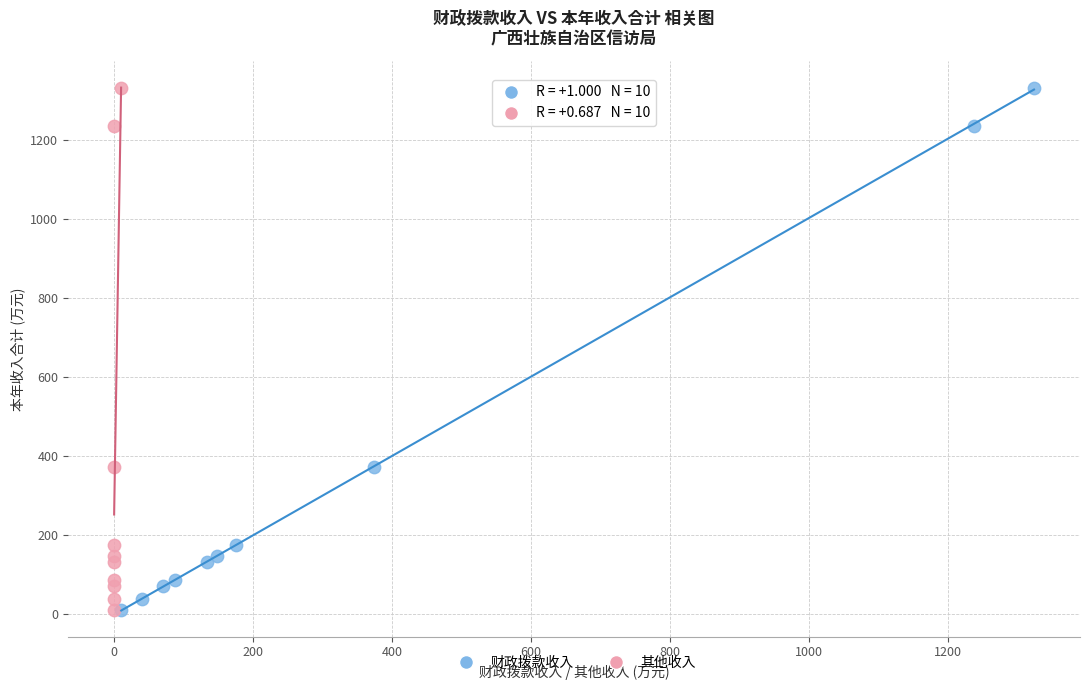

What are all the series names shown in the legend?

财政拨款收入, 其他收入